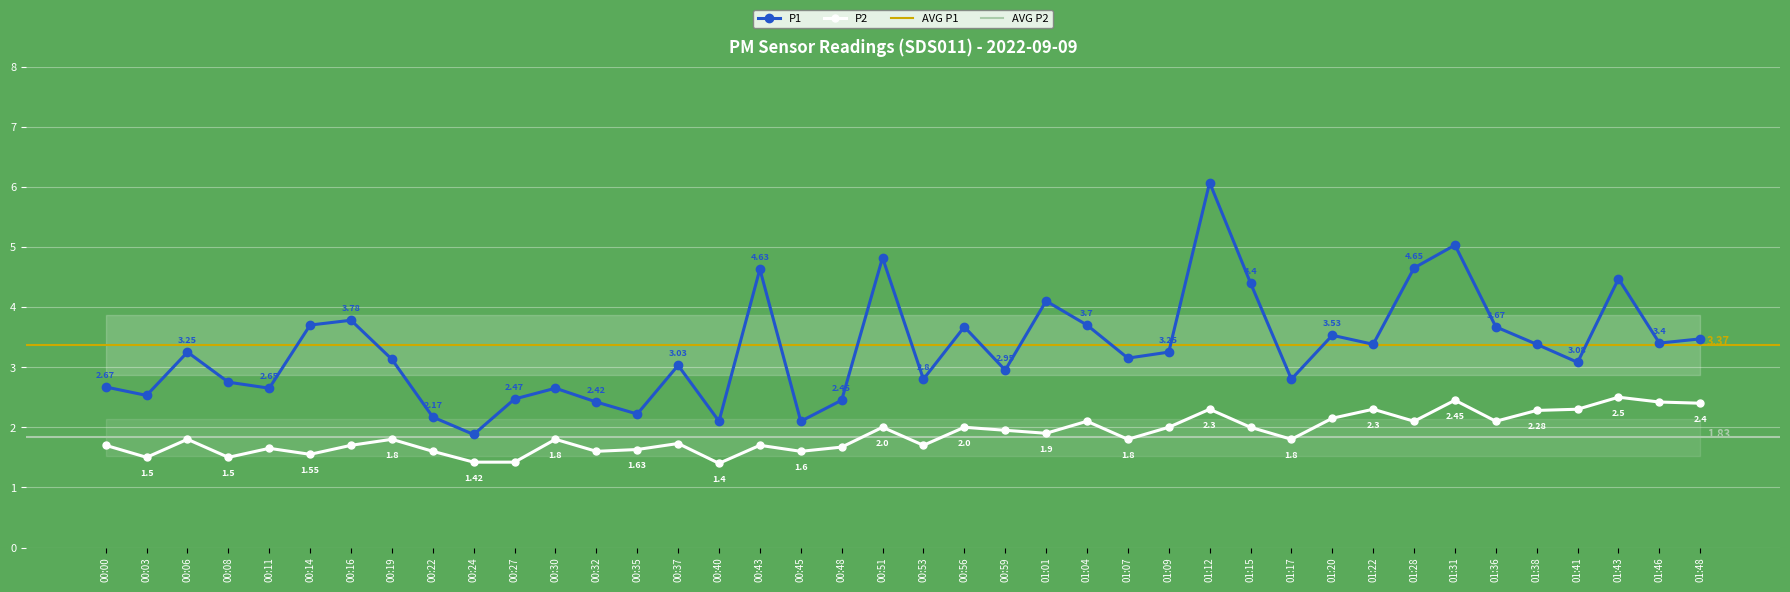

At which category does the chart reach its minimum across all series?

00:40